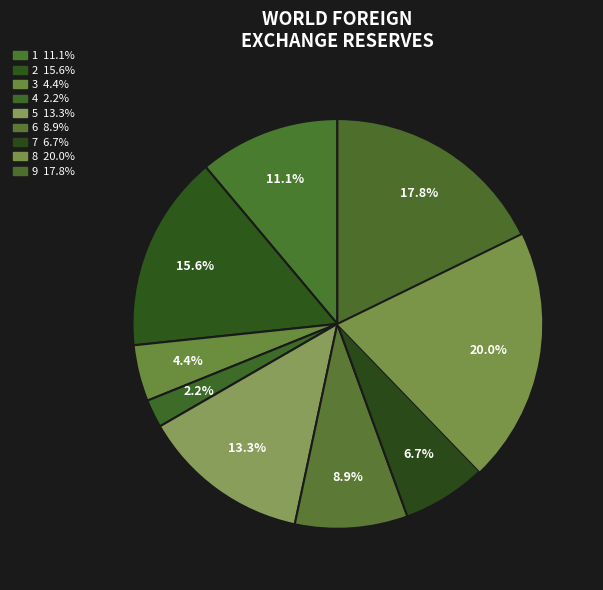

What is the largest slice in the pie chart?

8